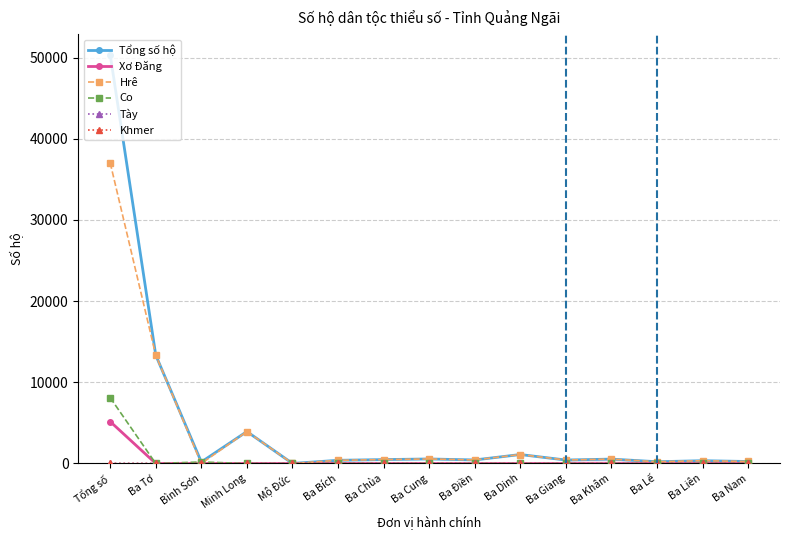

Which series has the widest spread of values?

Tổng số hộ